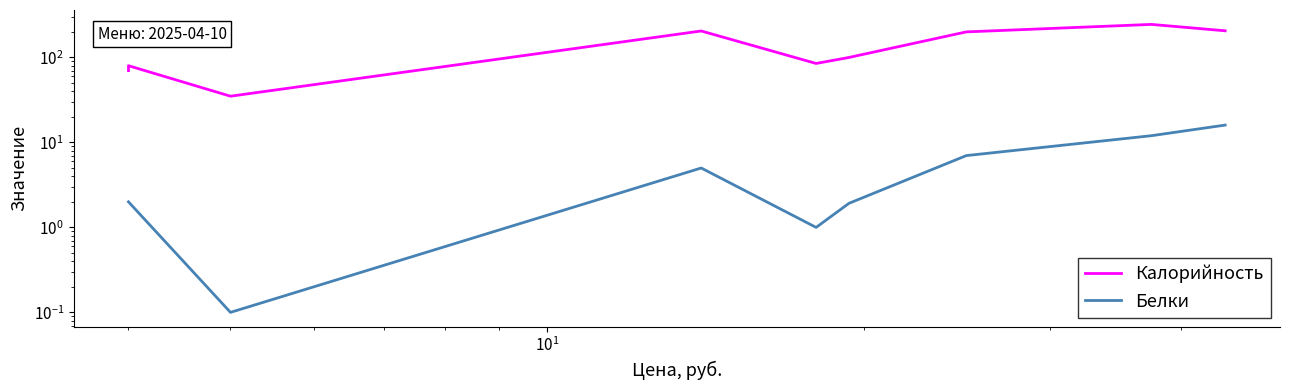

Count the number of data series in this chart.

2